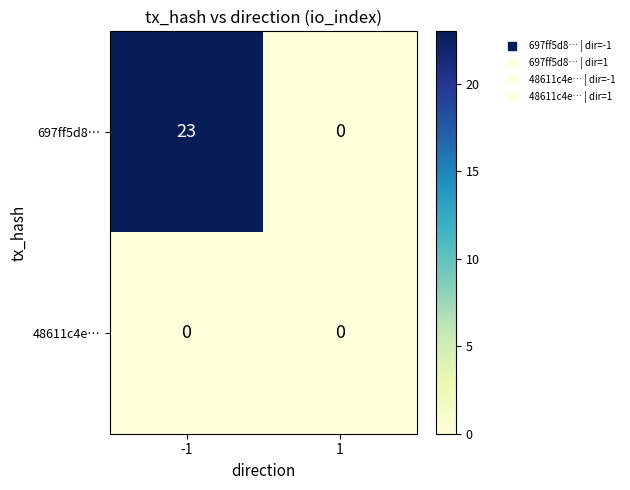

How many series are shown in this chart?

2